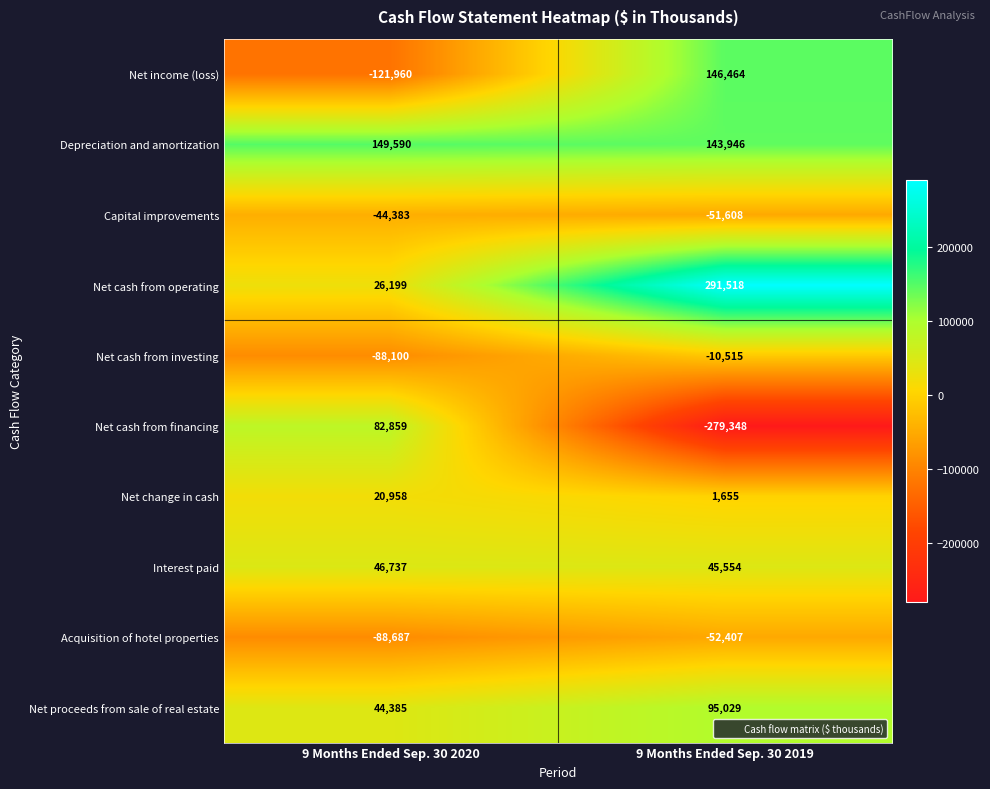

What value does the Net cash from investing series have at 9 Months Ended Sep. 30 2019?

-10515